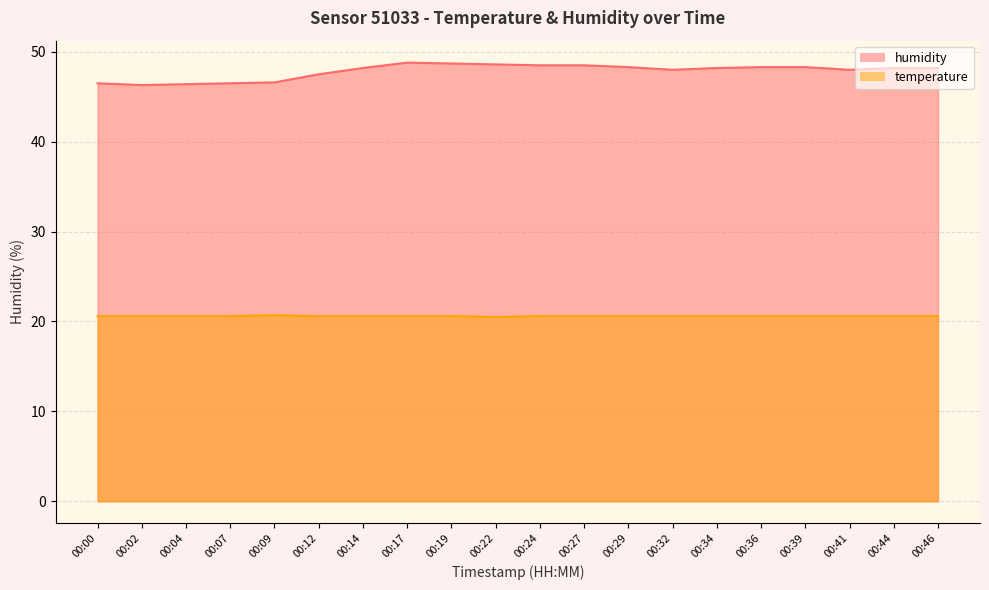

Which series has the largest total across all categories?

humidity